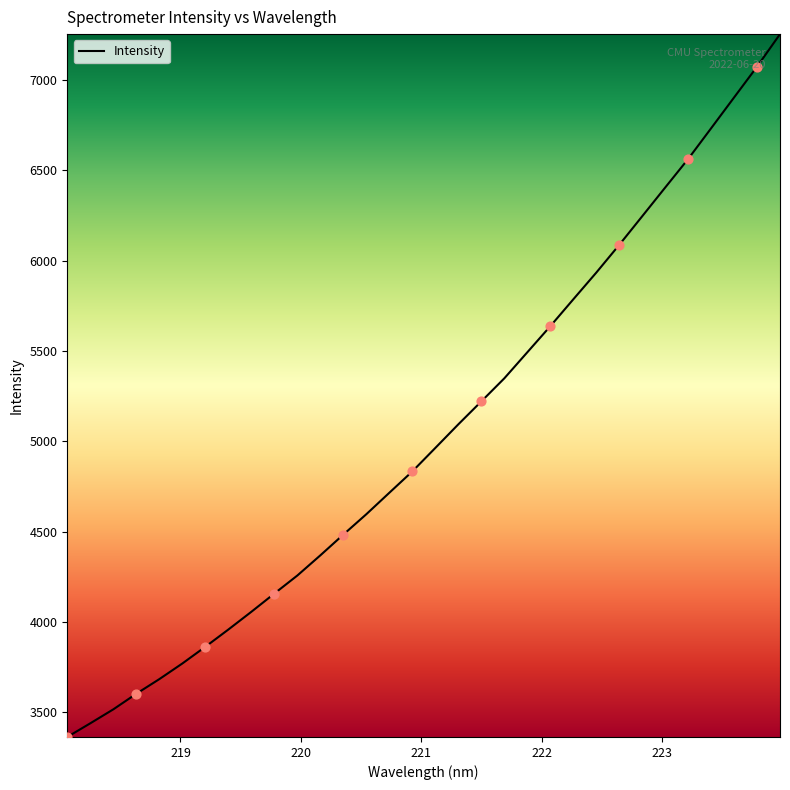

What is the difference between the maximum and minimum values?

3892.3